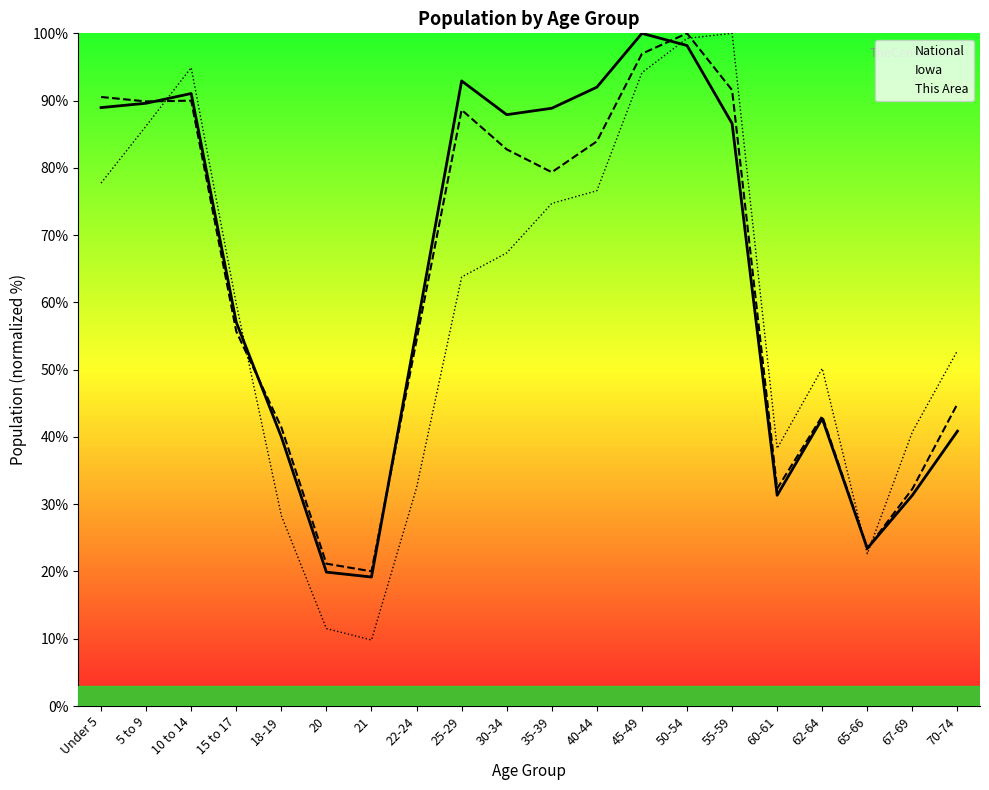

How many values in the Iowa series exceed 79?

10